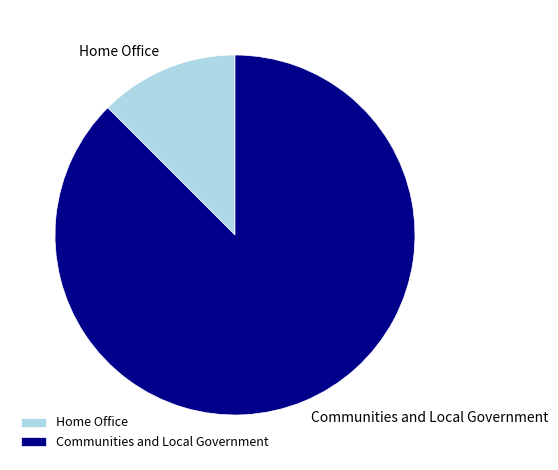

True or false: Communities and Local Government accounts for 80% of the total.

False